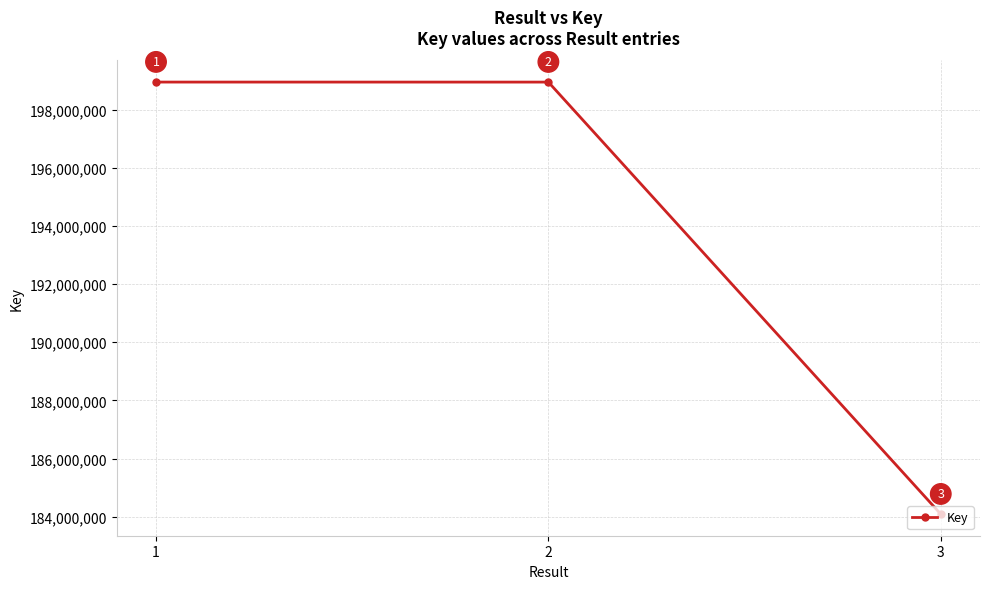

What is the difference between the maximum and second lowest values?

741